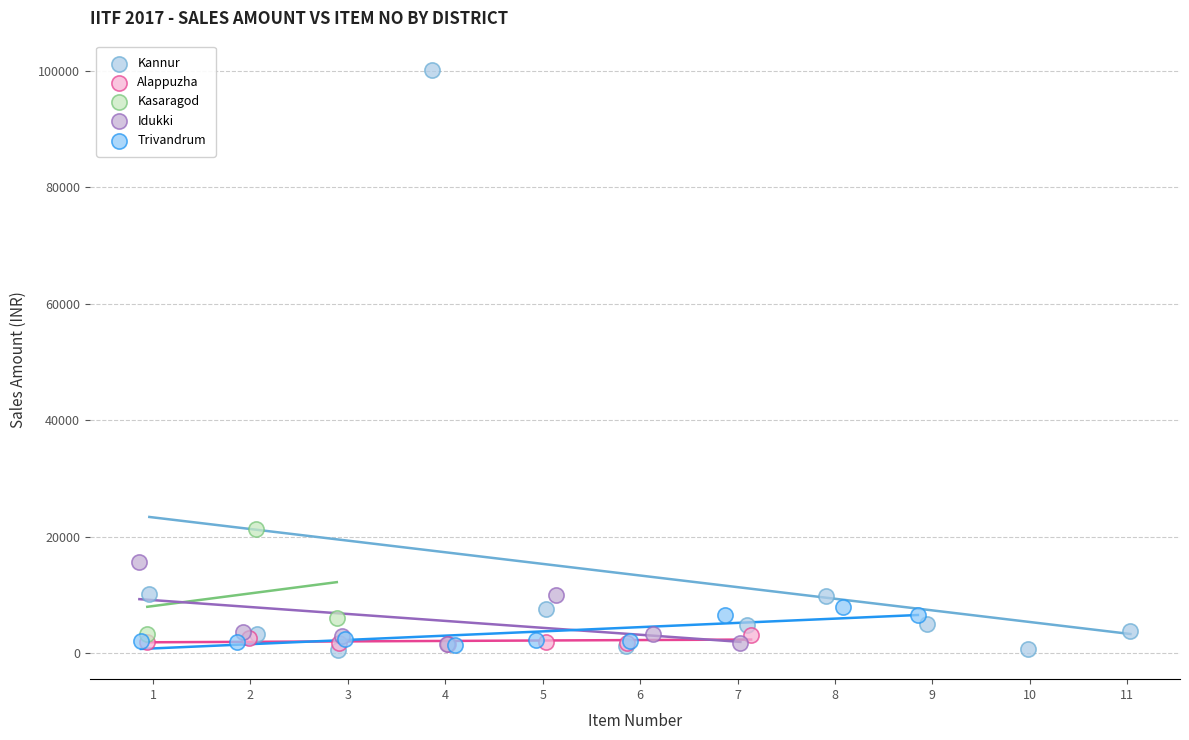

What are all the series names shown in the legend?

Kannur, Alappuzha, Kasaragod, Idukki, Trivandrum